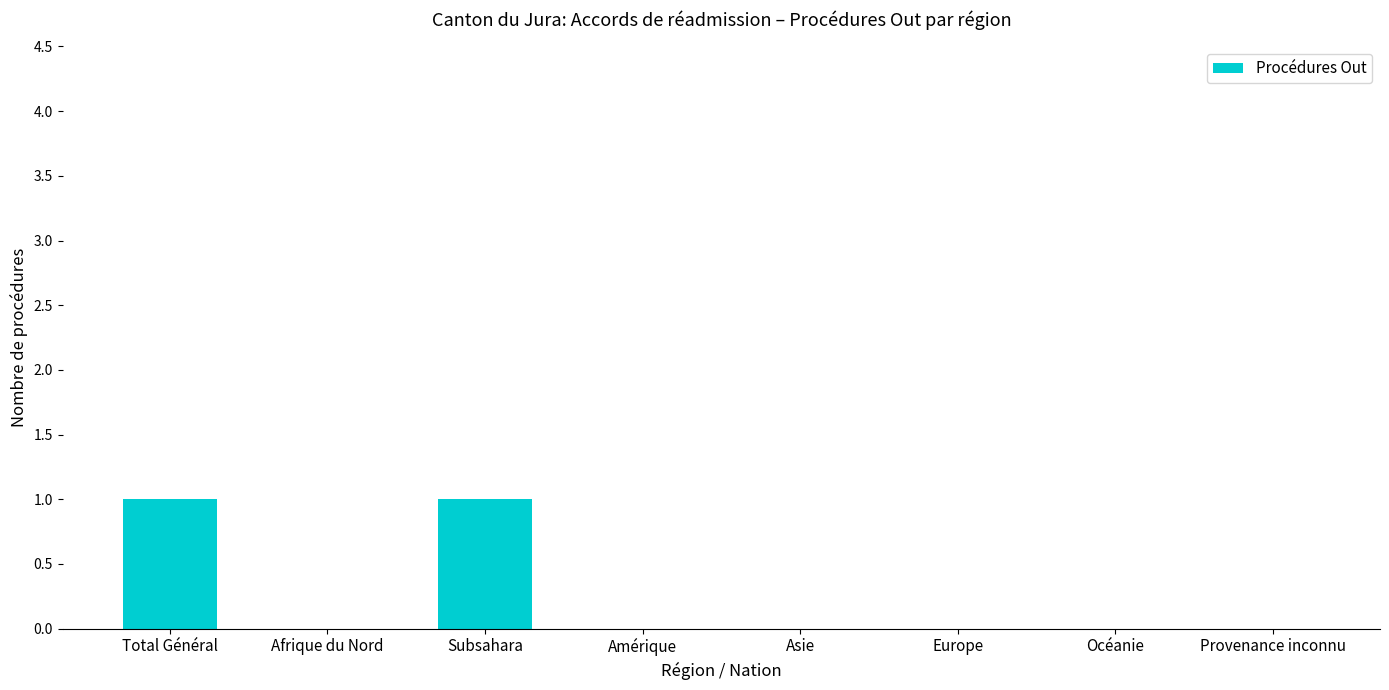

Are the bars horizontal?

No